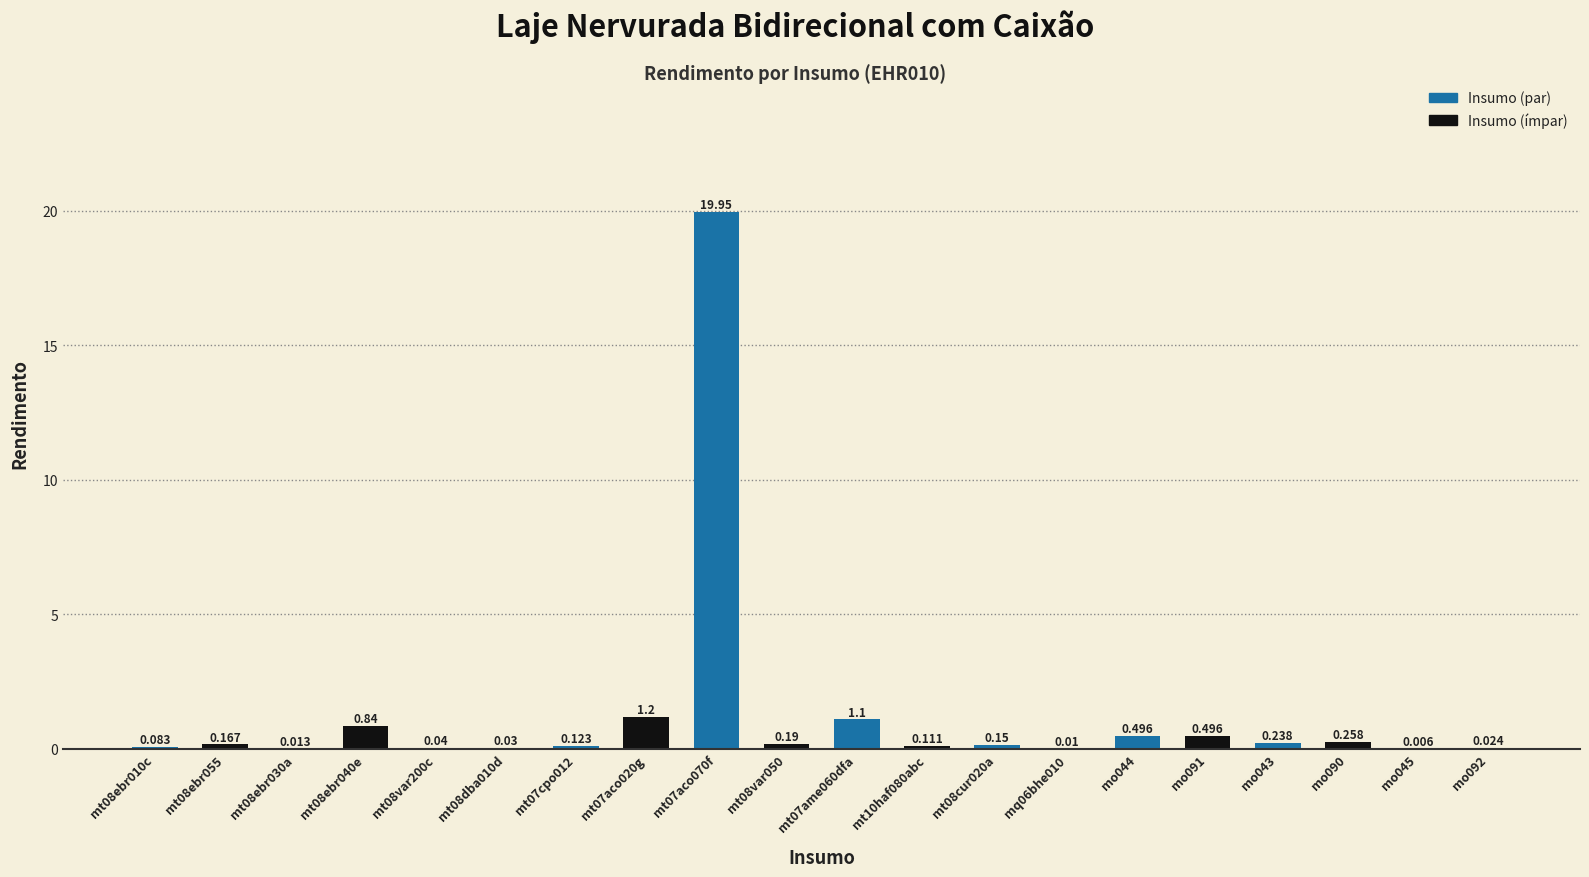

True or false: the data shows 0.1 at mt10haf080abc.

True